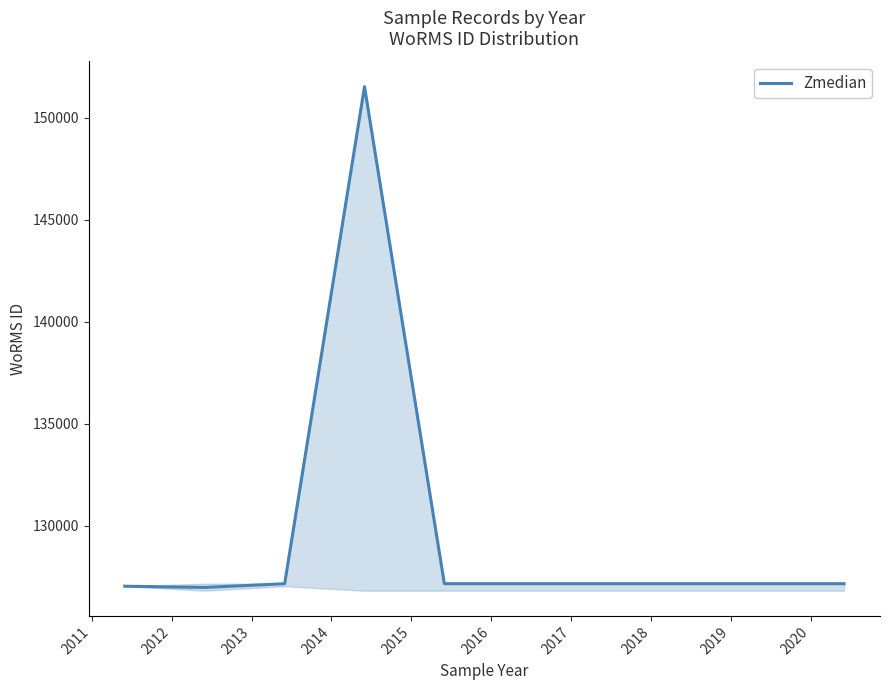

What is the maximum value shown in the chart?

151523